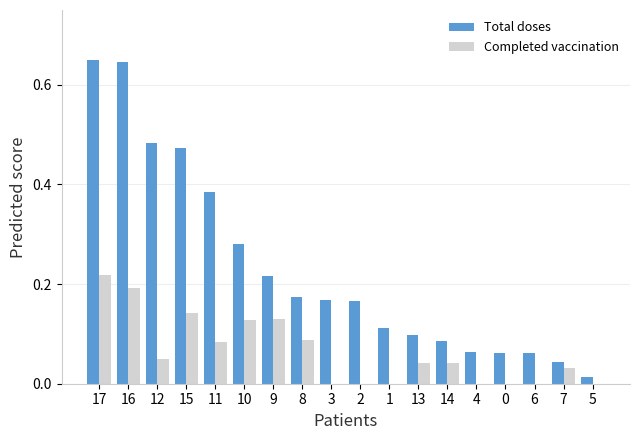

The Completed vaccination series shows 0.0 at 7. True or false?

True